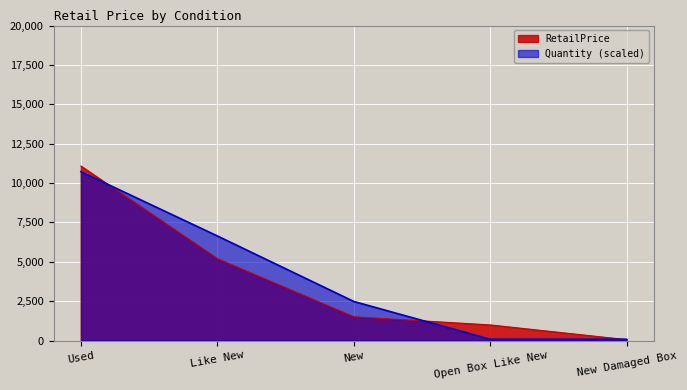

Reading left to right, extract all data points from this chart.

11082.1	5198.7	1505.0	989.1	54.4